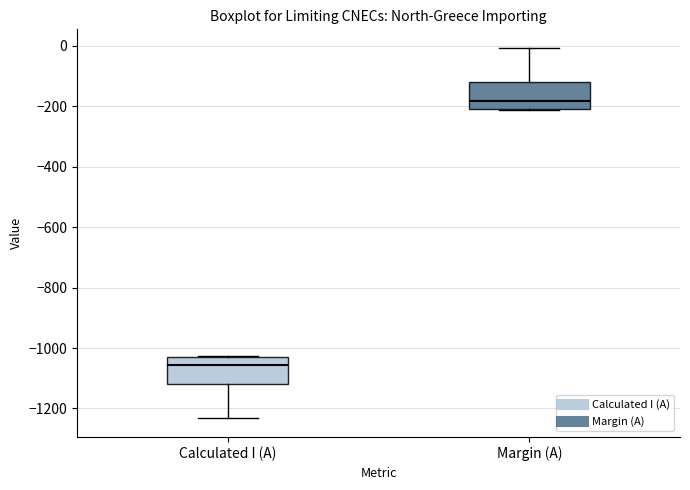

Reading left to right, transcribe this box plot: for each box, give where its median line is, the range the box spans, and where its two whiskers end, as read against the y-axis. The values are not printed on the chart, so give them approximately, as read against the axis.

Calculated I (A): median -1060, box -1120 to -1040, whiskers -1240 to -1020
Margin (A): median -180, box -200 to -120, whiskers -220 to 0